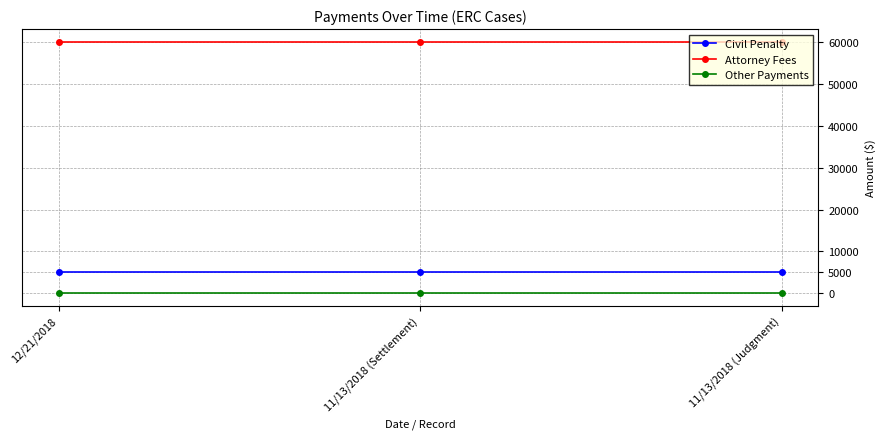

Which series has the largest total across all categories?

Attorney Fees